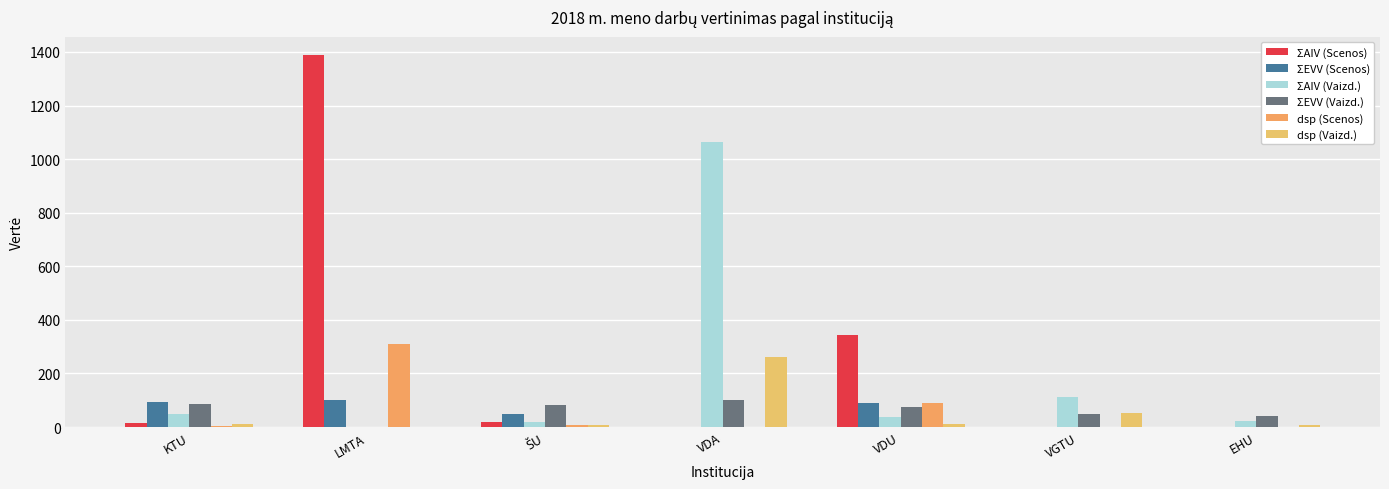

How many values in dsp (Vaizd.) are above zero?

6